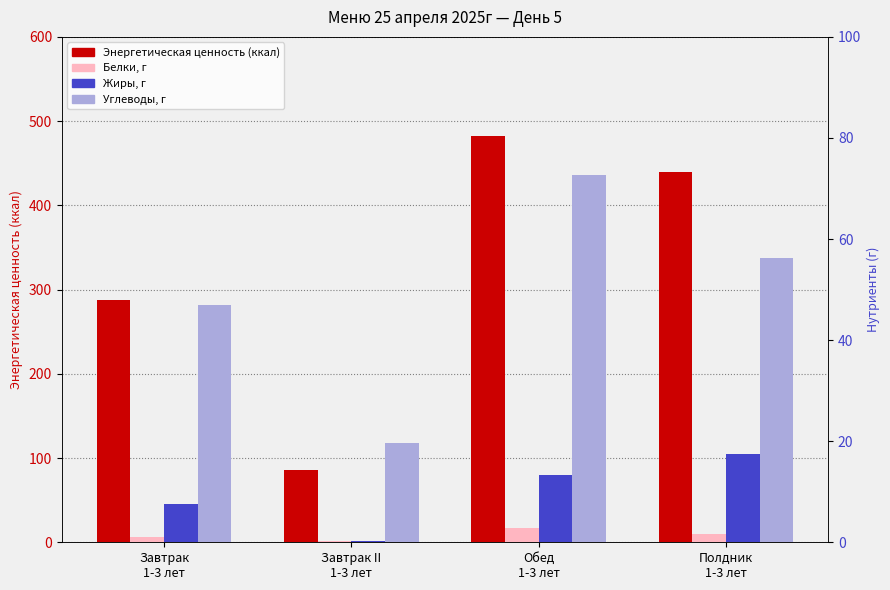

What is the total value across all series at Полдник
1-3 лет?

522.9